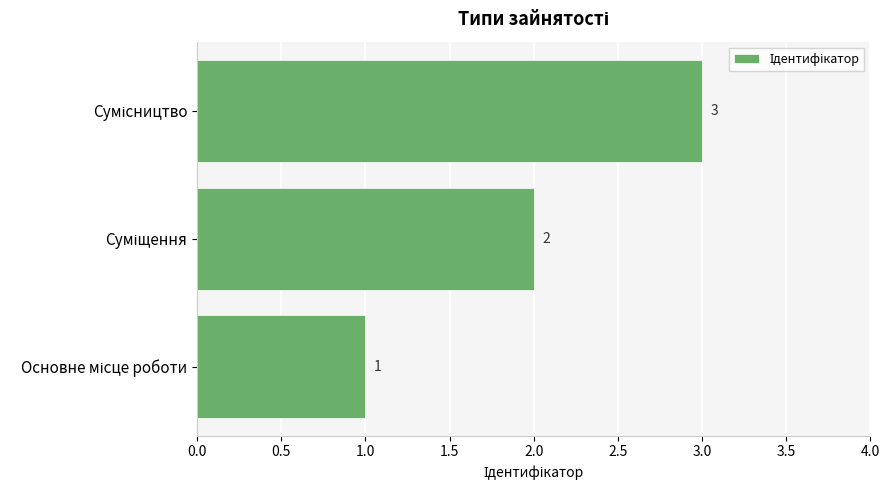

Count the values in the range 1 to 3.

3